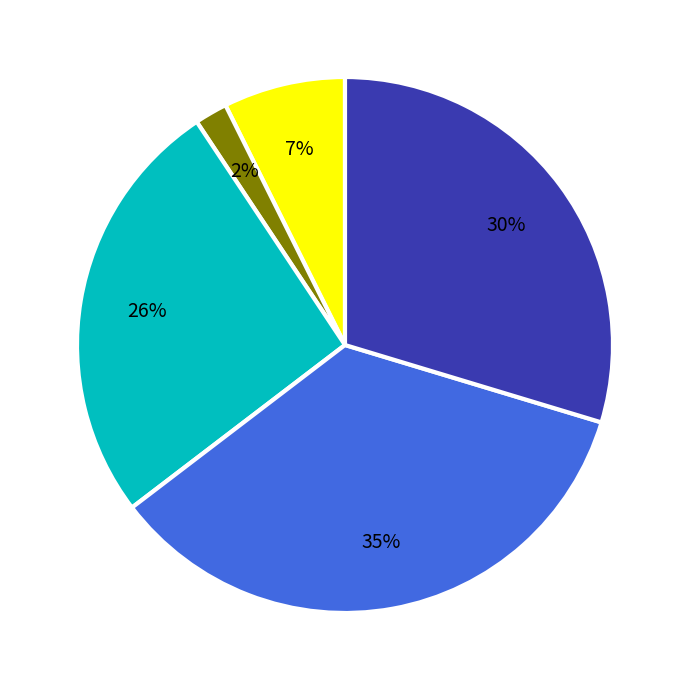

To the nearest percent, what is the average slice percentage?

20%